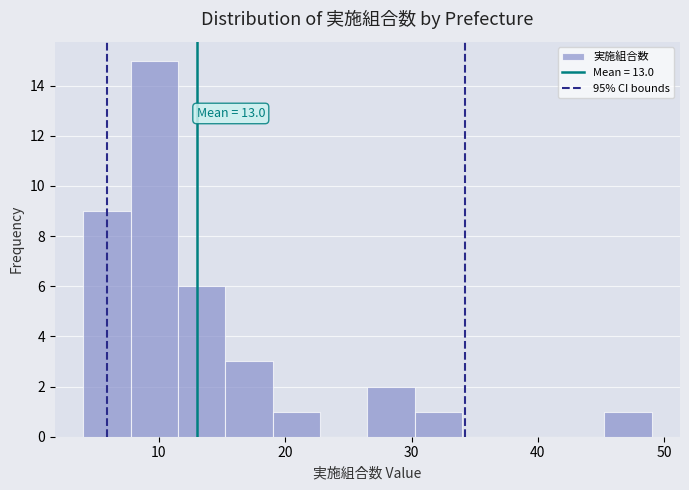

Read against the x-axis, roughly where is the centre of the tallest bar?

10